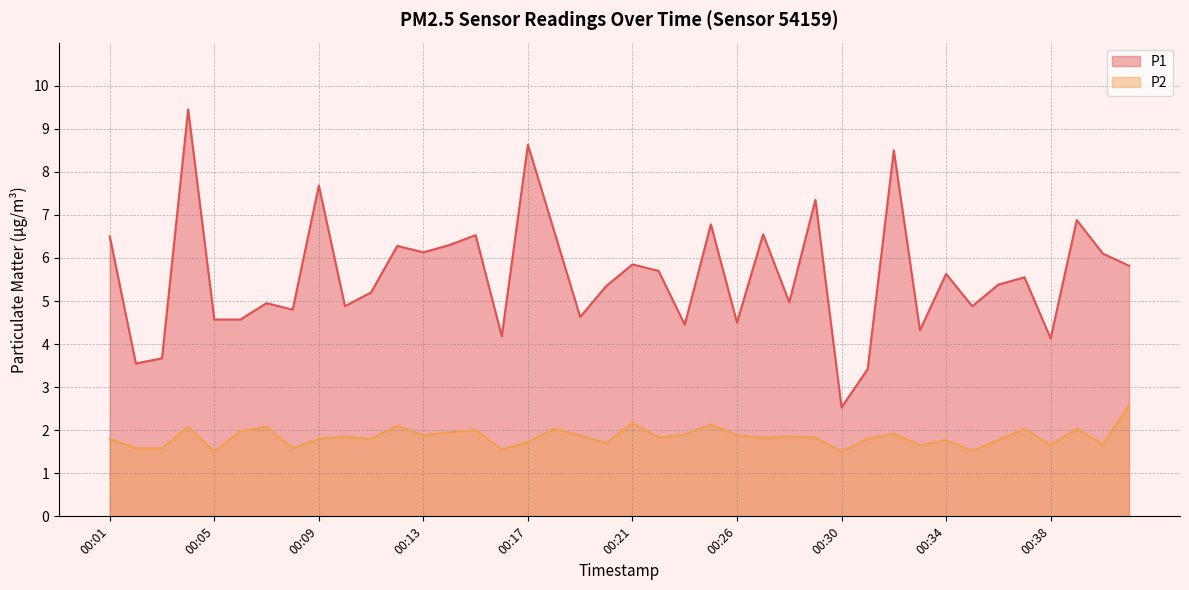

What is the value of the P2 point at the 38th from the left?

2.0